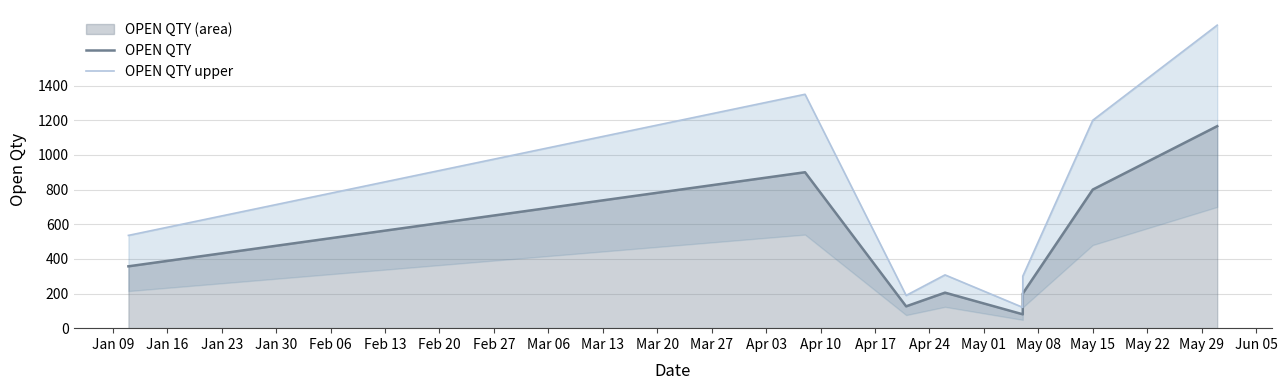

What is the label of the 9th point from the left?

Mar 06